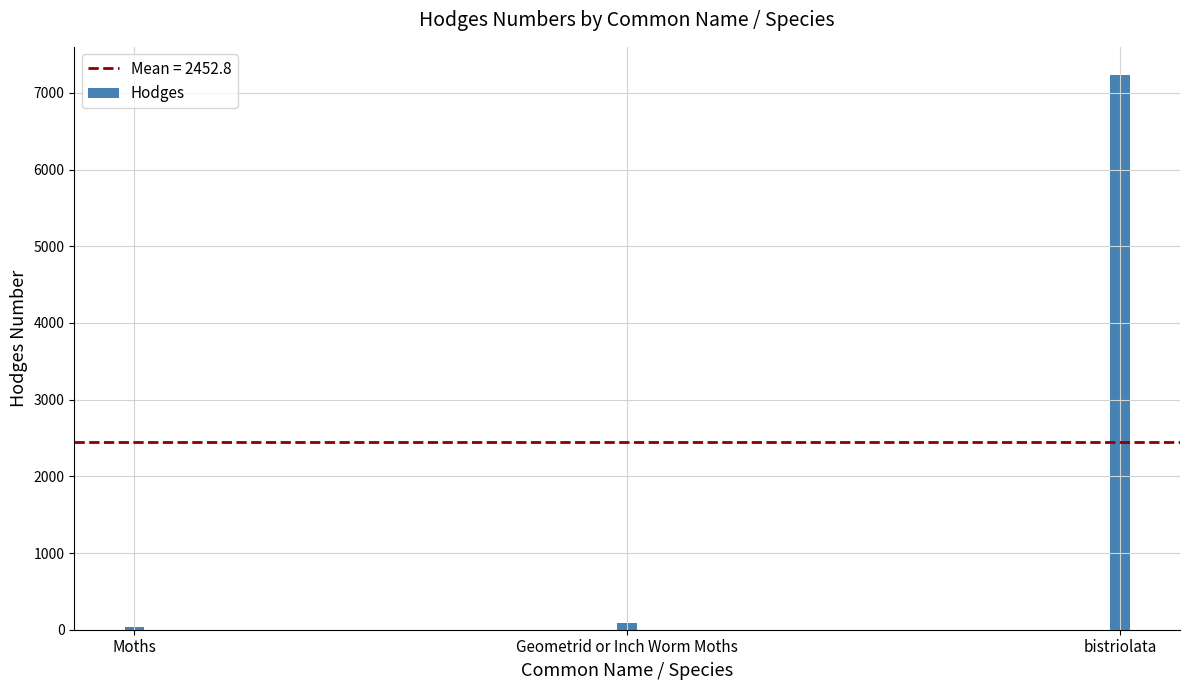

Reading left to right, what are all the values shown in this chart?

29.0	91.3	7238.0